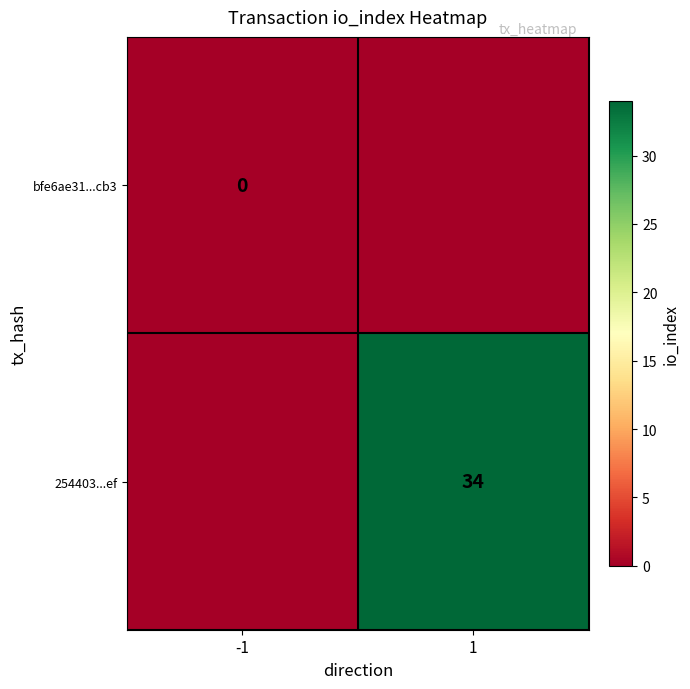

The value of 254403...ef at 1 is 48. True or false?

False